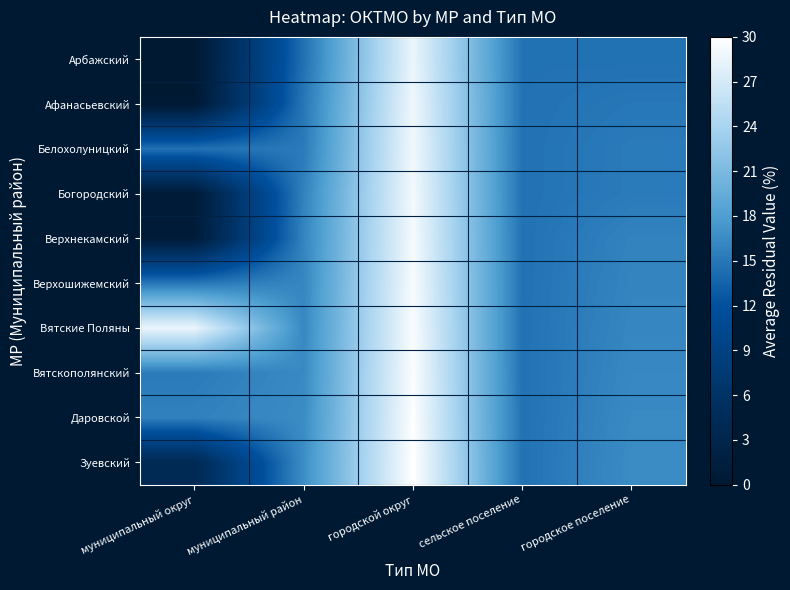

Rank the series at муниципальный округ from highest to lowest value.

Вятские Поляны, Даровской, Вятскополянский, Верхошижемский, Белохолуницкий, Зуевский, Верхнекамский, Богородский, Афанасьевский, Арбажский